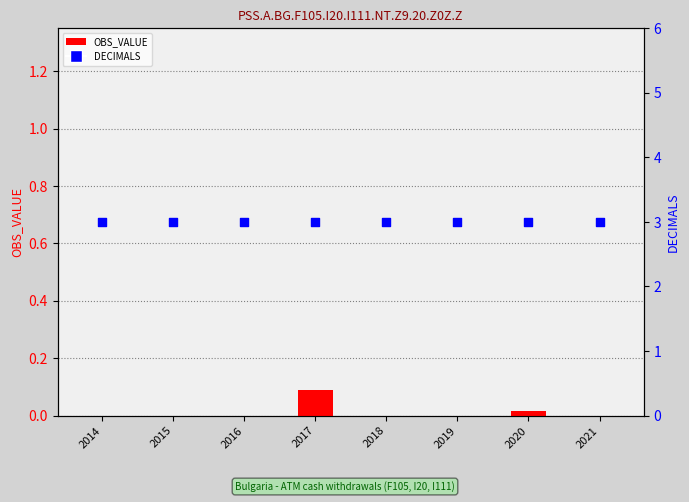

At which category is the sum across all series the highest?

2017